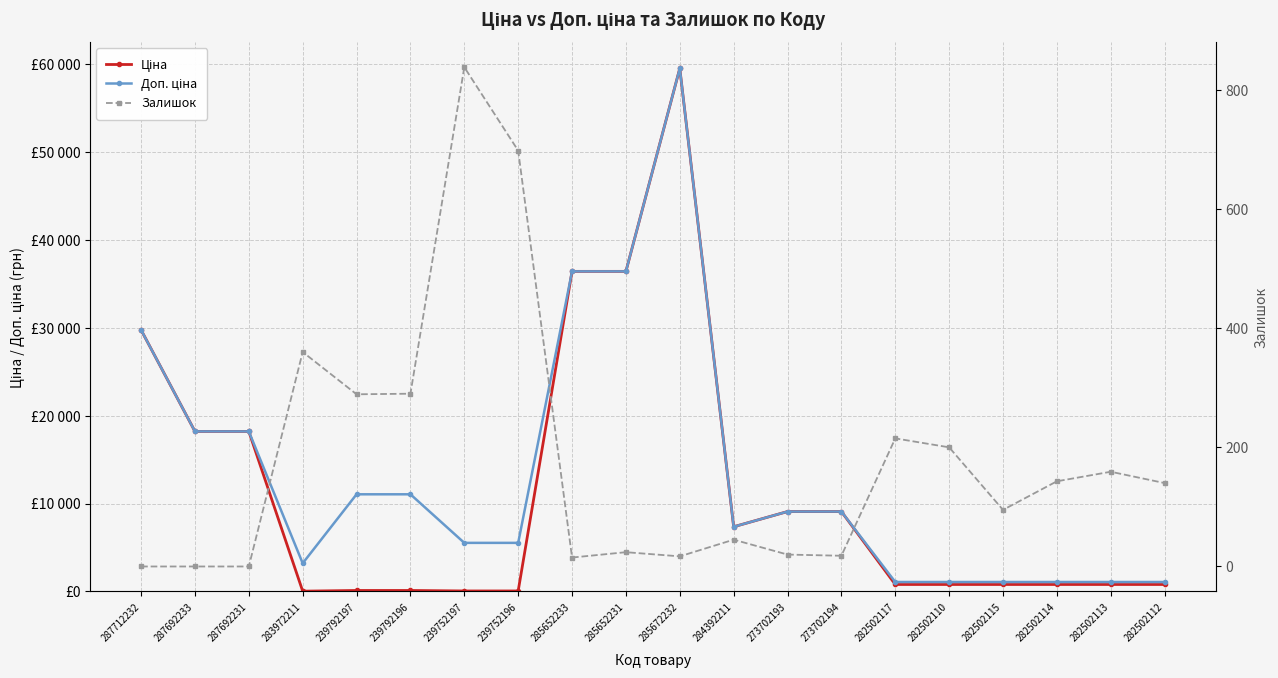

What is the label of the 17th point from the left?

282502115